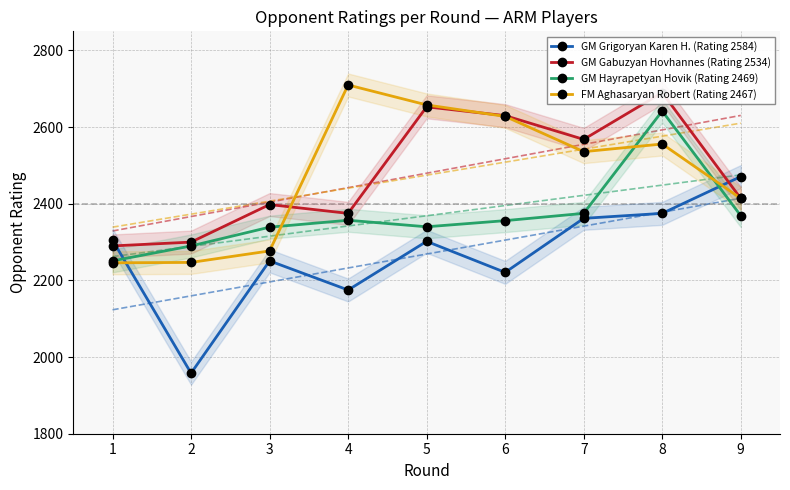

True or false: GM Grigoryan Karen H. (Rating 2584) and GM Hayrapetyan Hovik (Rating 2469) intersect in this chart.

True